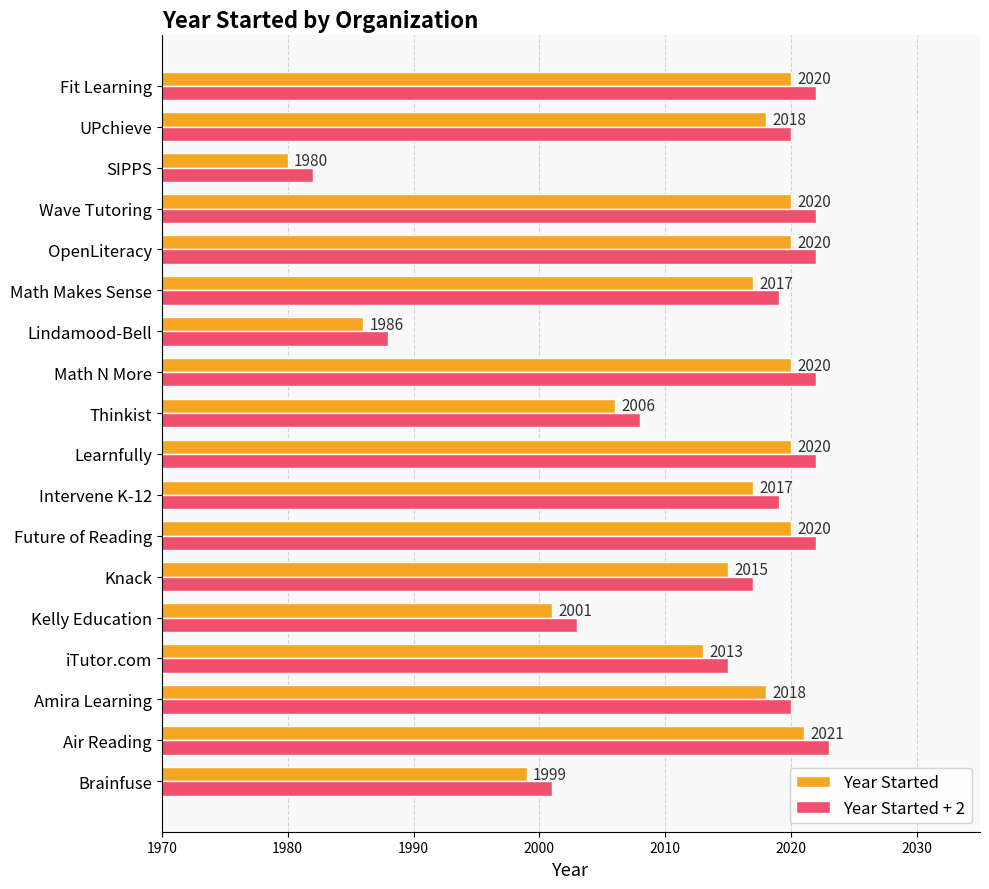

The value of Year Started at Fit Learning is 2020. True or false?

True